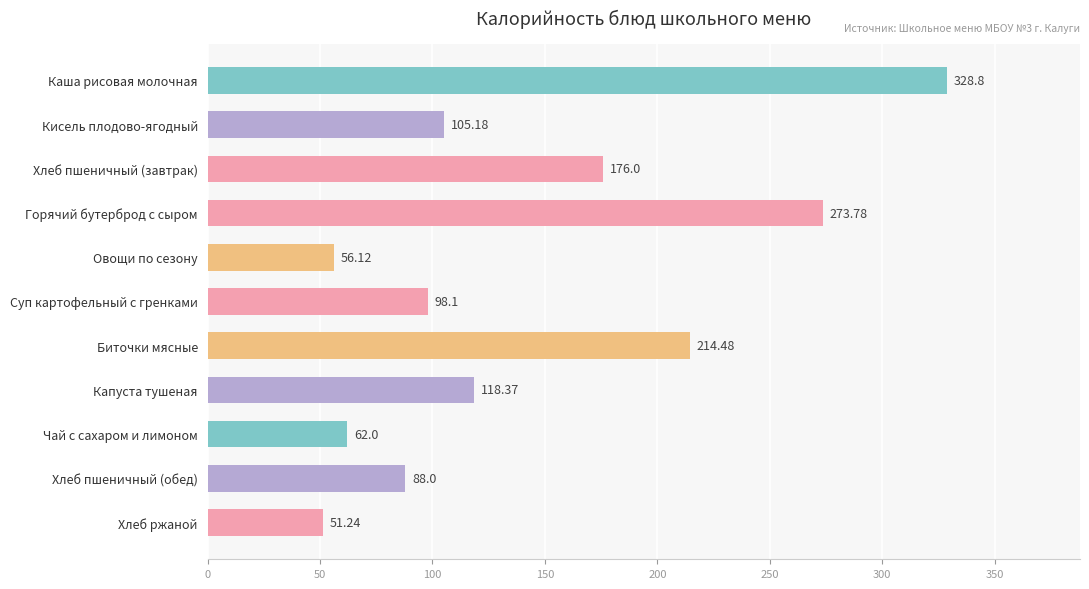

What is the minimum value shown in the chart?

51.2